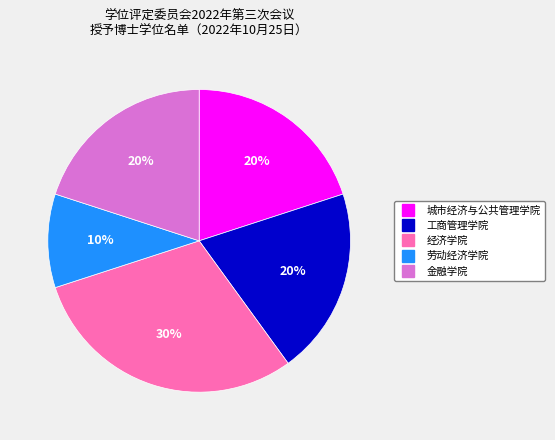

Which slice is the smallest?

劳动经济学院